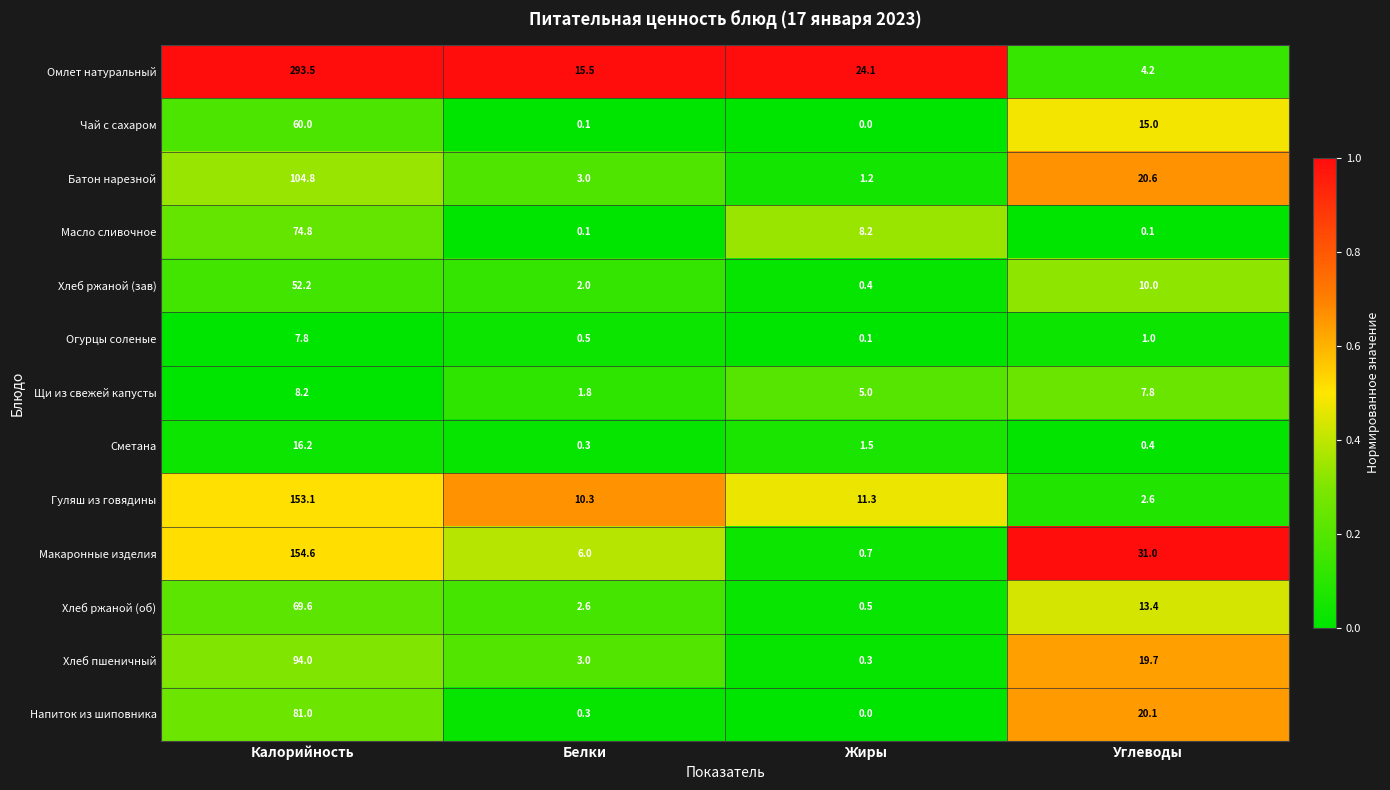

Which series has the largest range (max minus min)?

Омлет натуральный